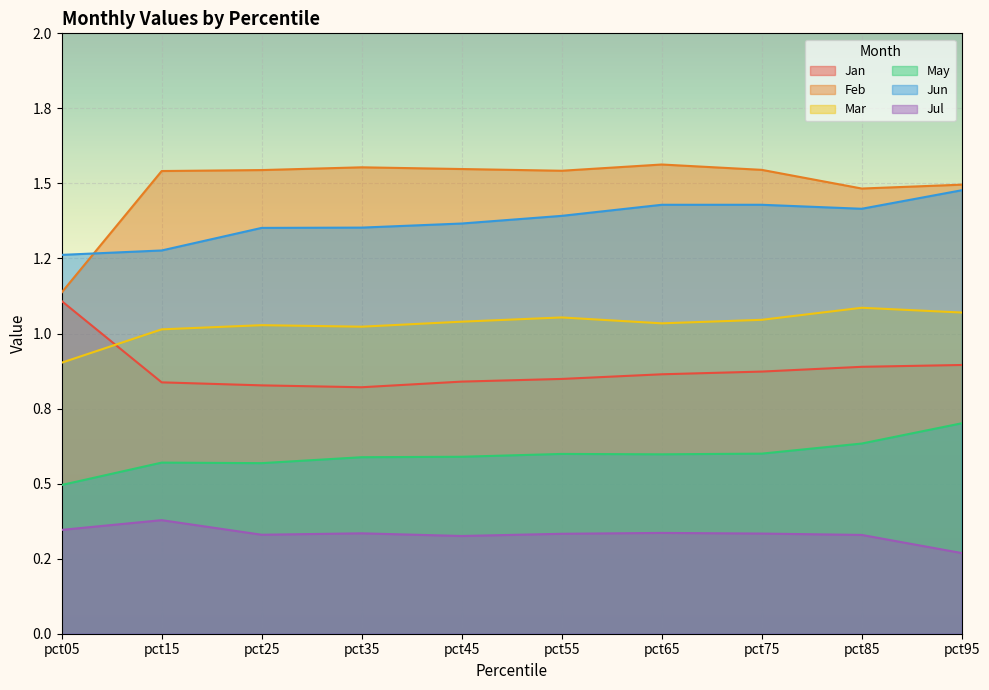

What is the value of the Jun point at the 4th from the left?

1.4